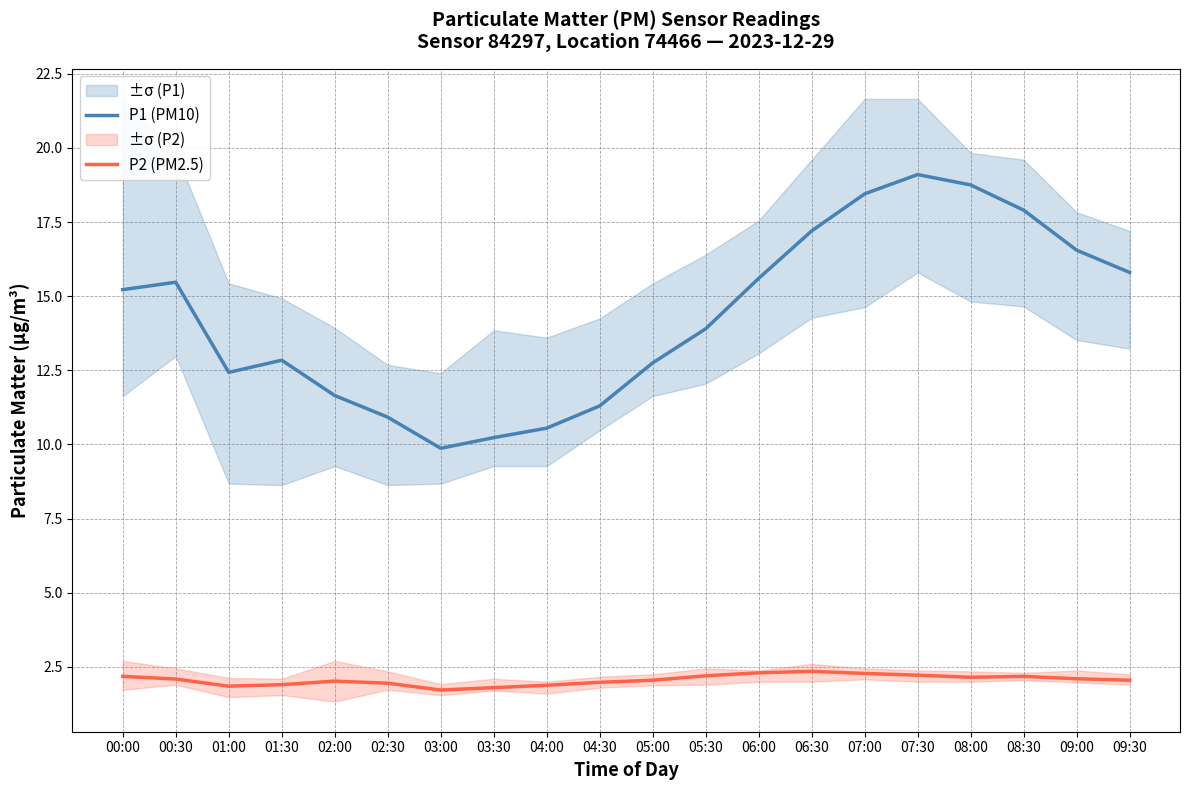

How many lines are shown in the chart?

2